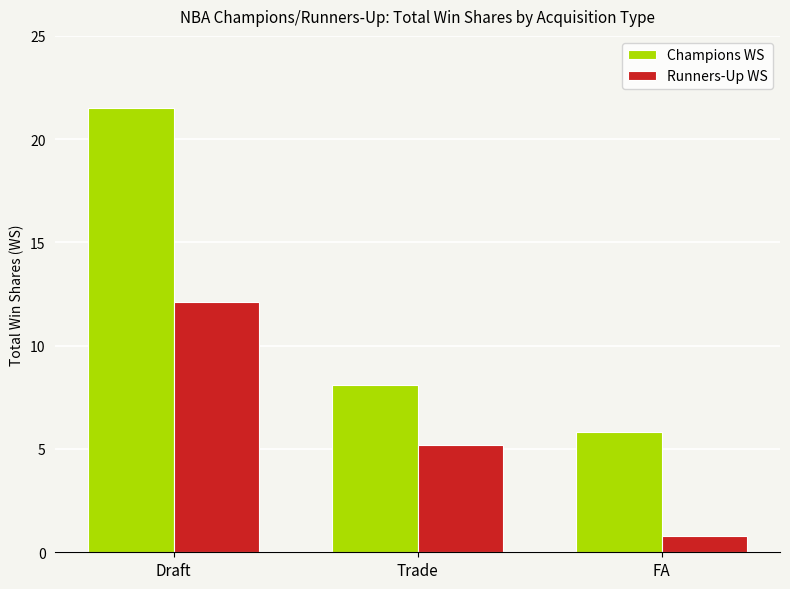

What is the difference between the Champions WS values at Trade and FA?

2.3